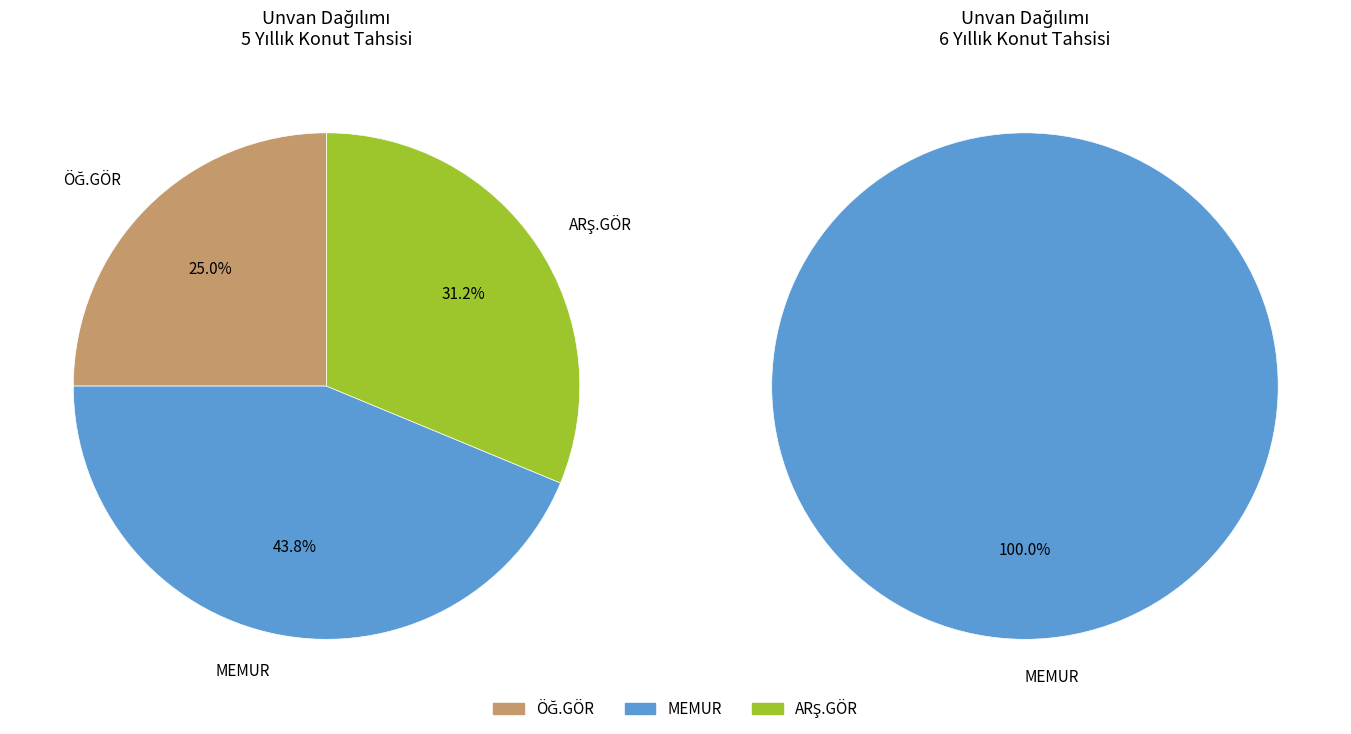

Count the number of slices in the pie.

3